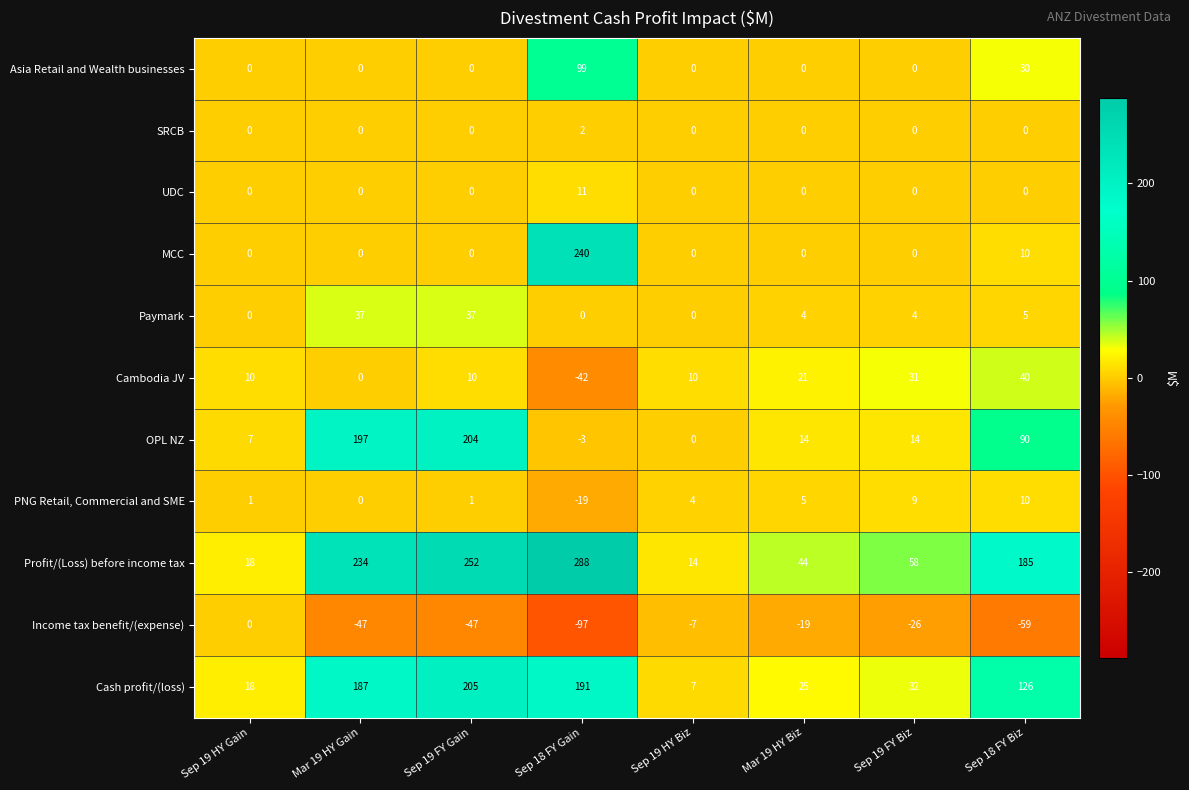

How many positive values does the SRCB series have?

1